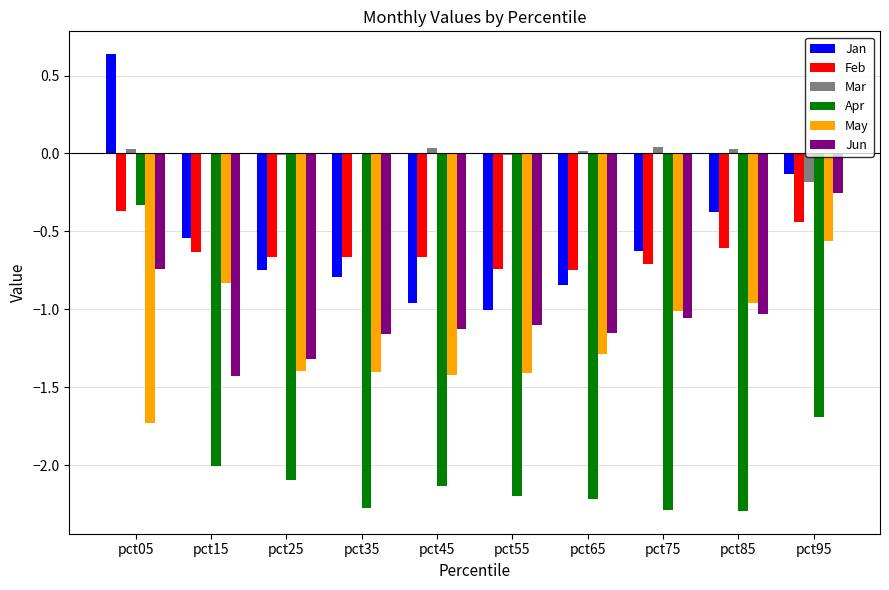

What is the sum of all Jun values?

-10.4